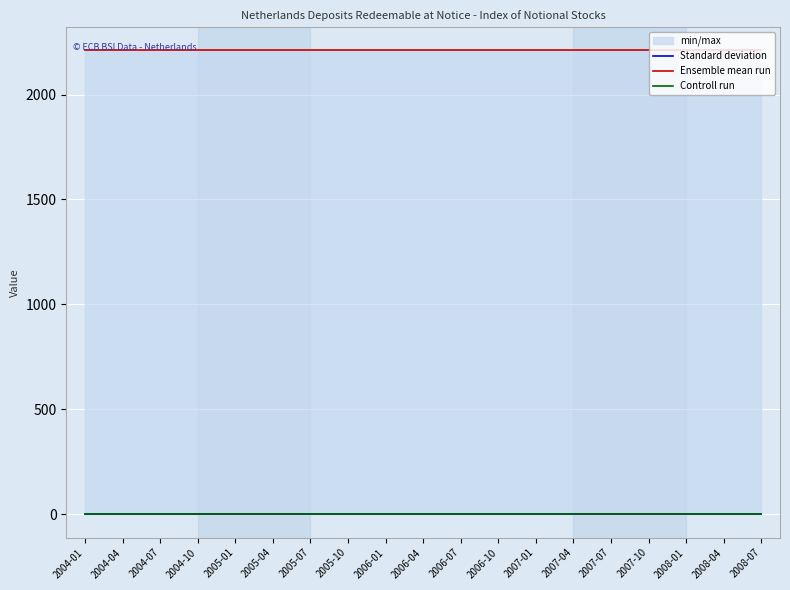

True or false: Controll run has a value of 0 at 2007-01.

True